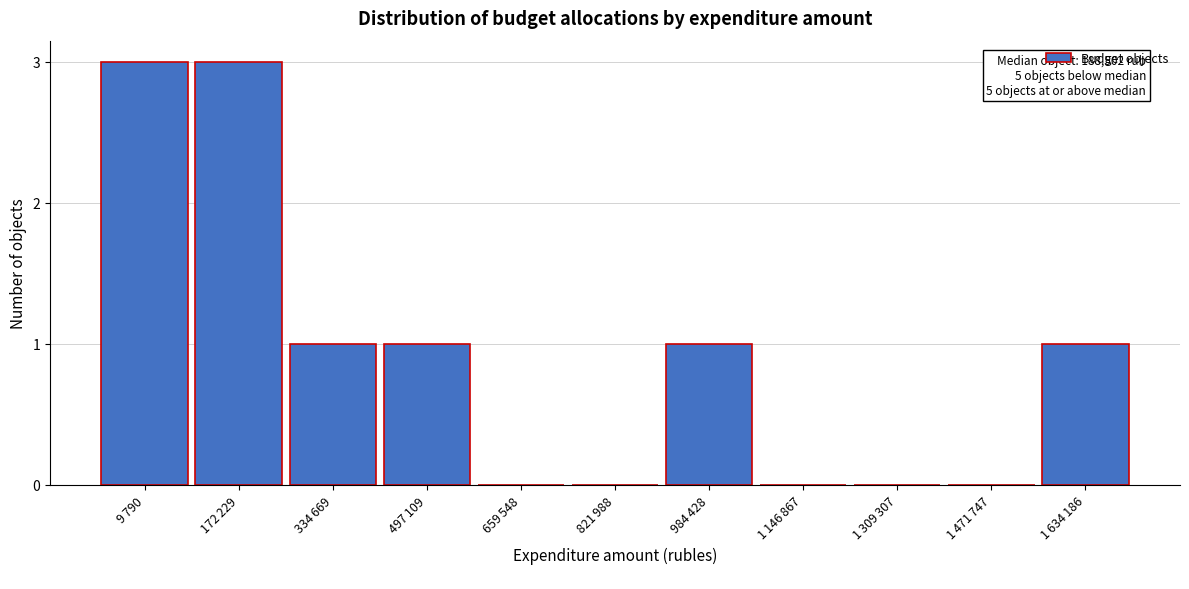

What is the greatest value displayed?

3